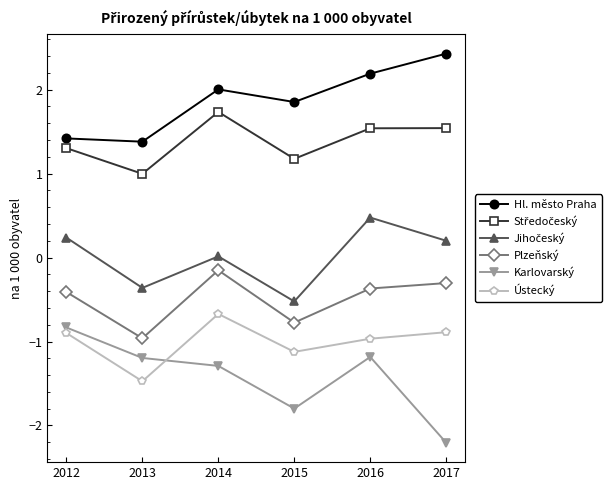

What is the value of the Hl. město Praha point at the 2nd from the left?

1.4